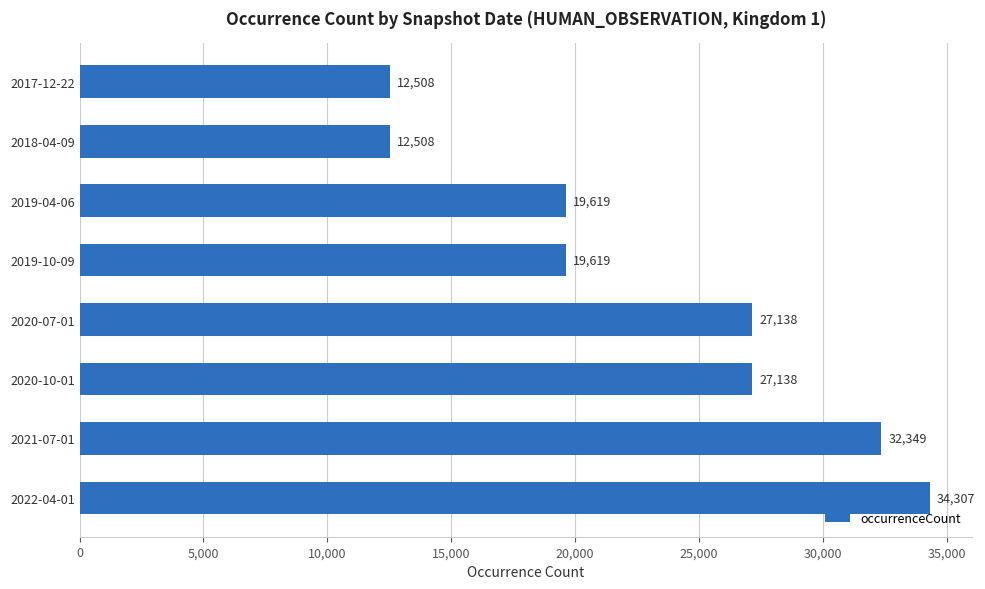

Reading top to bottom, extract all data points from this chart.

2017-12-22=12508	2018-04-09=12508	2019-04-06=19619	2019-10-09=19619	2020-07-01=27138	2020-10-01=27138	2021-07-01=32349	2022-04-01=34307